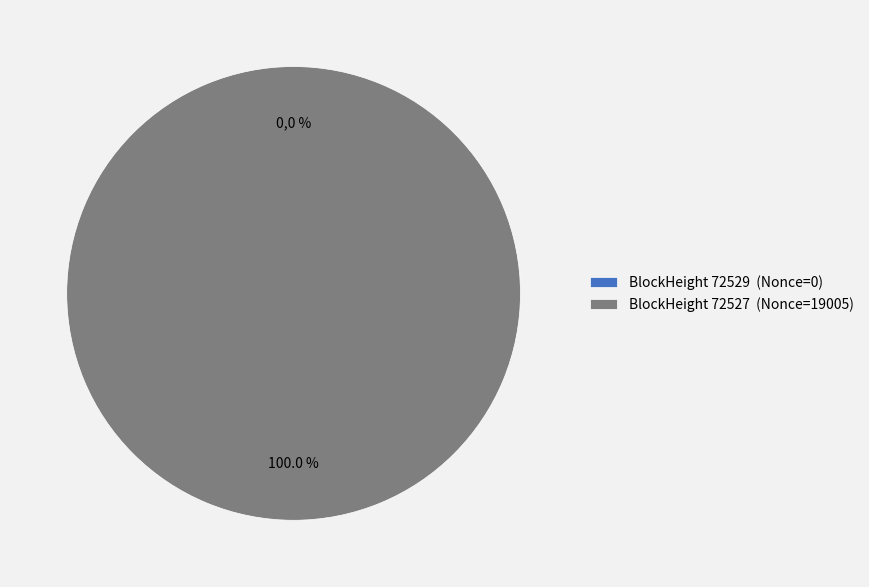

Do 72529 and 72527 together represent more than half of the pie?

Yes